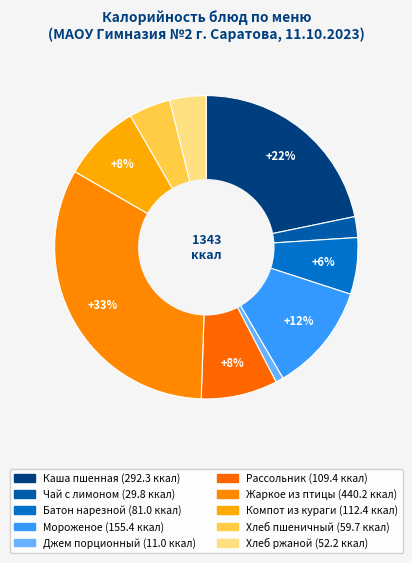

How many segments does this pie chart have?

10